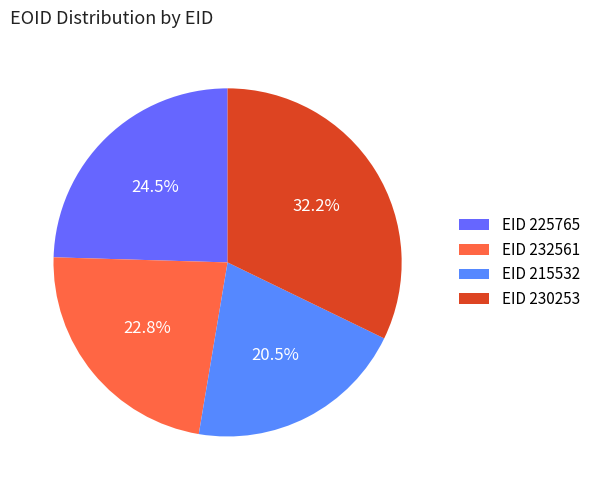

How many slices are in this pie chart?

4